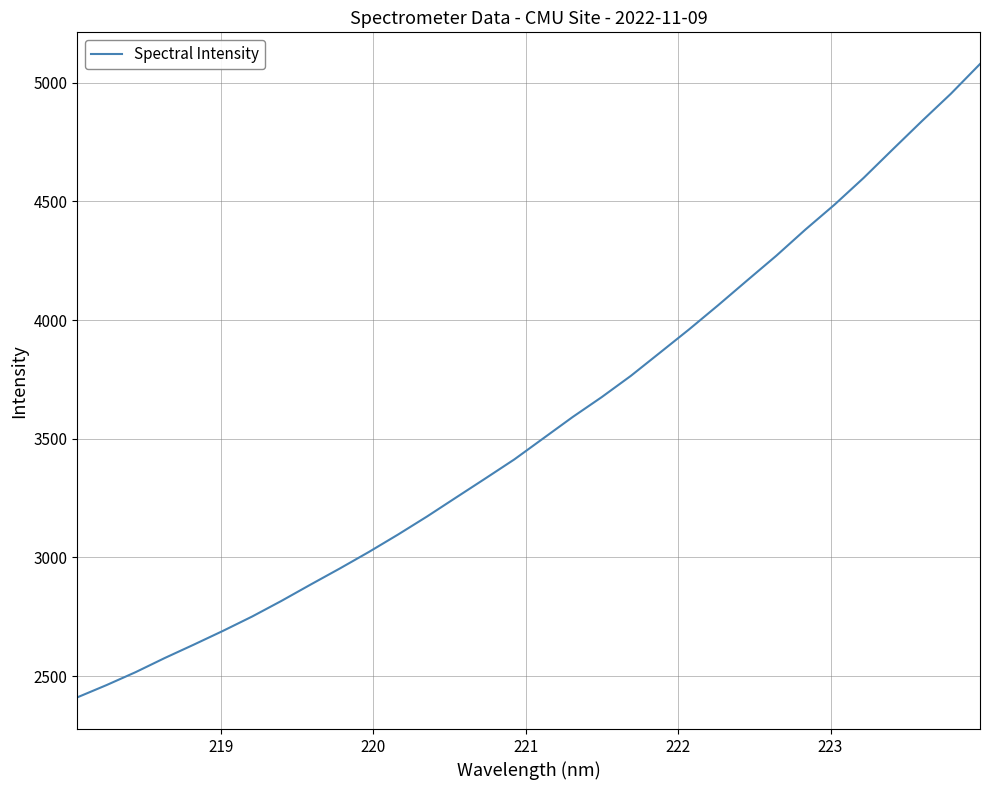

How many distinct data groups are displayed?

1